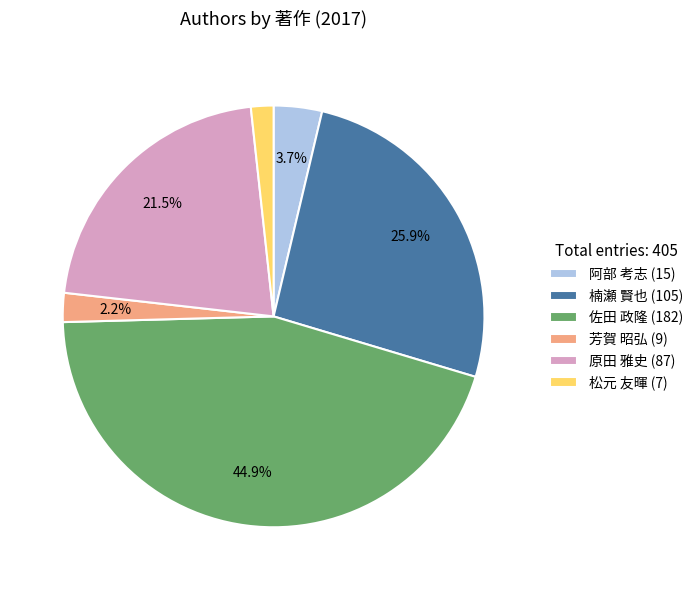

How many slices are in this pie chart?

6